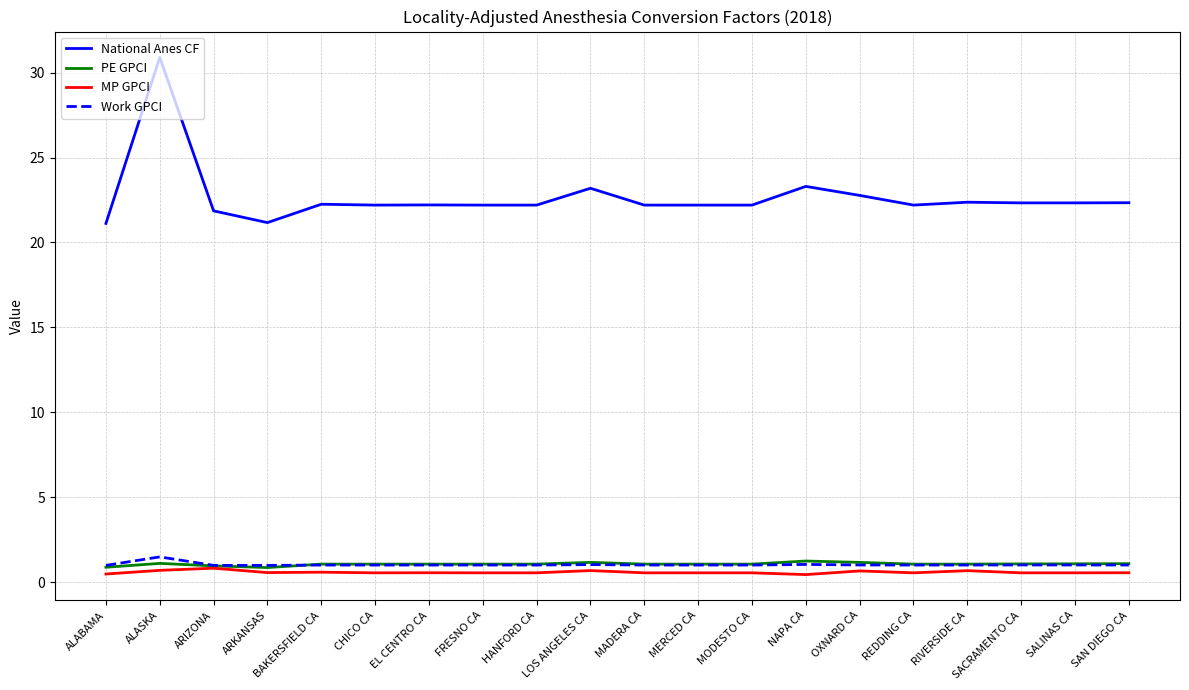

True or false: MP GPCI and National Anes CF intersect in this chart.

False